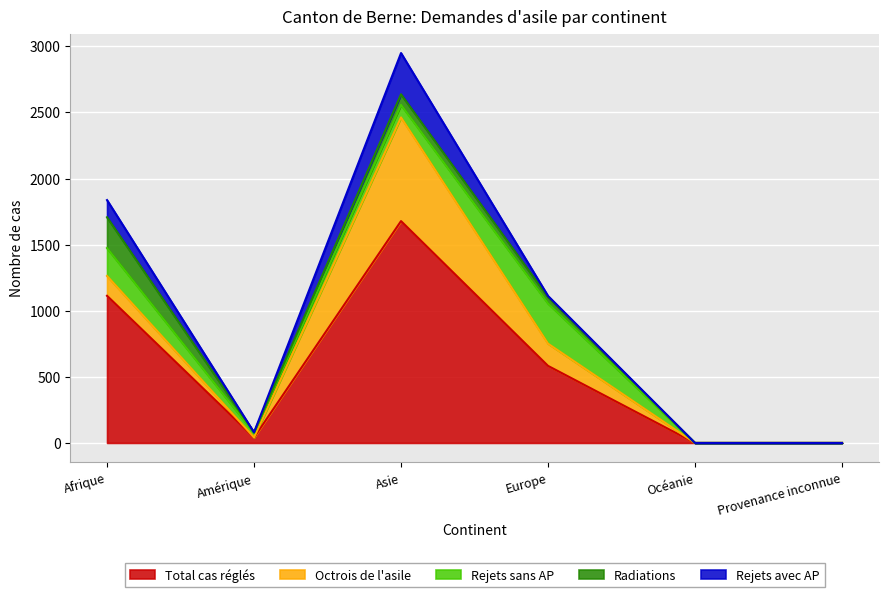

How many lines are shown in the chart?

5